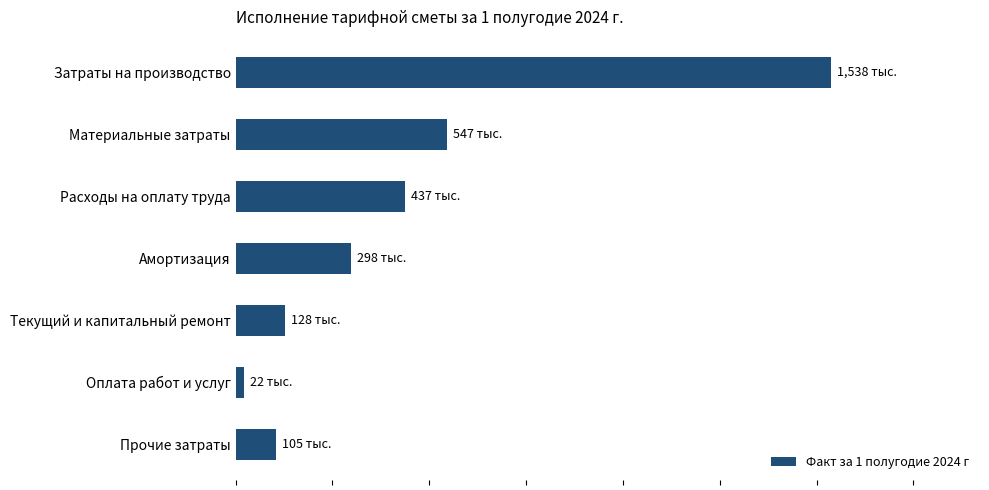

List the labels in order of value, largest first.

Затраты на производство, Материальные затраты, Расходы на оплату труда, Амортизация, Текущий и капитальный ремонт, Прочие затраты, Оплата работ и услуг